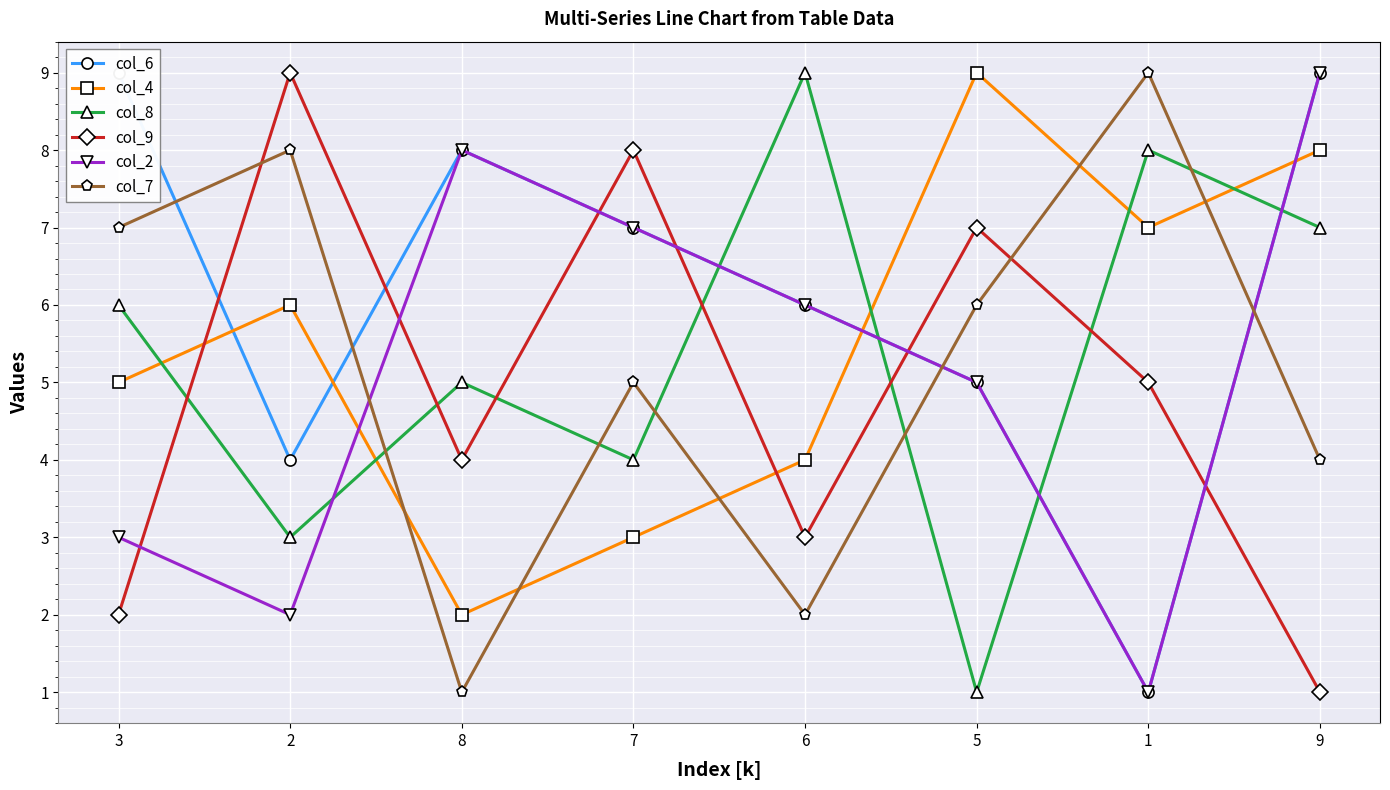

How many categories are shown in the chart?

8